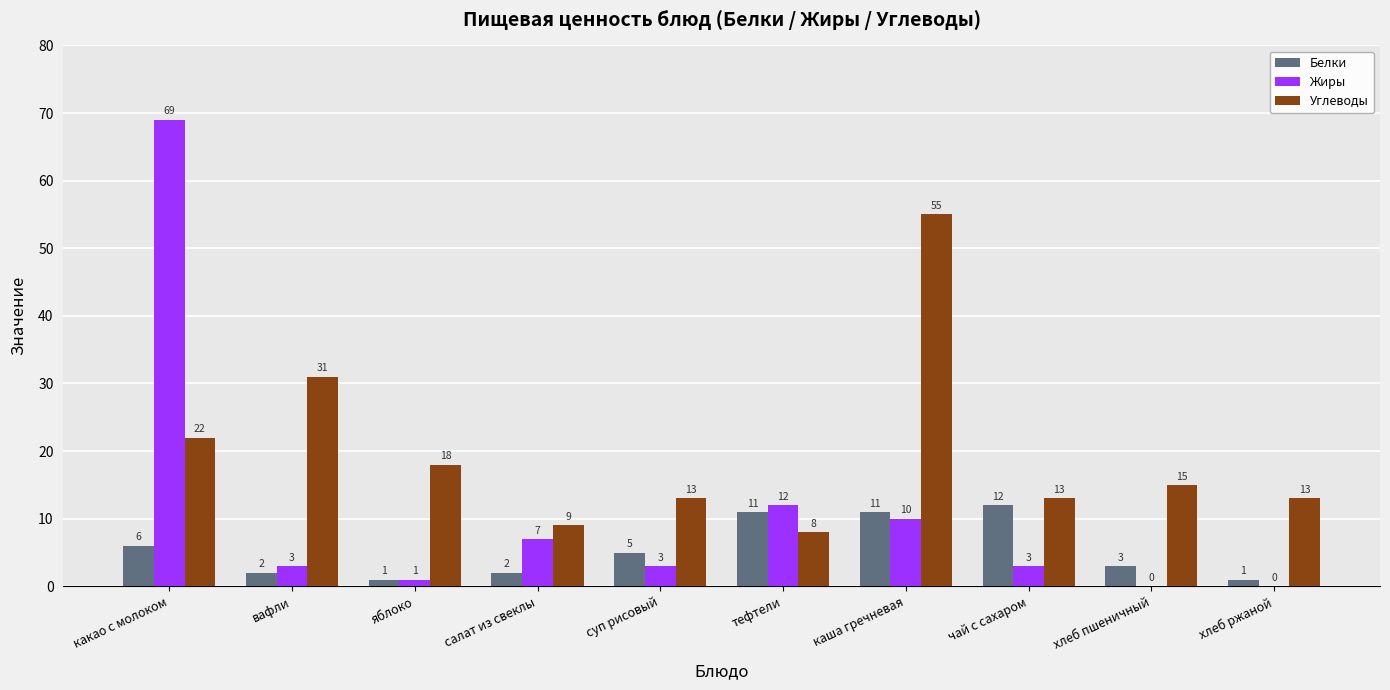

What is the total value across all series at салат из свеклы?

18